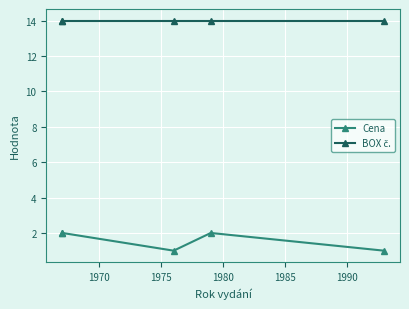

Which series has the largest total across all categories?

BOX č.